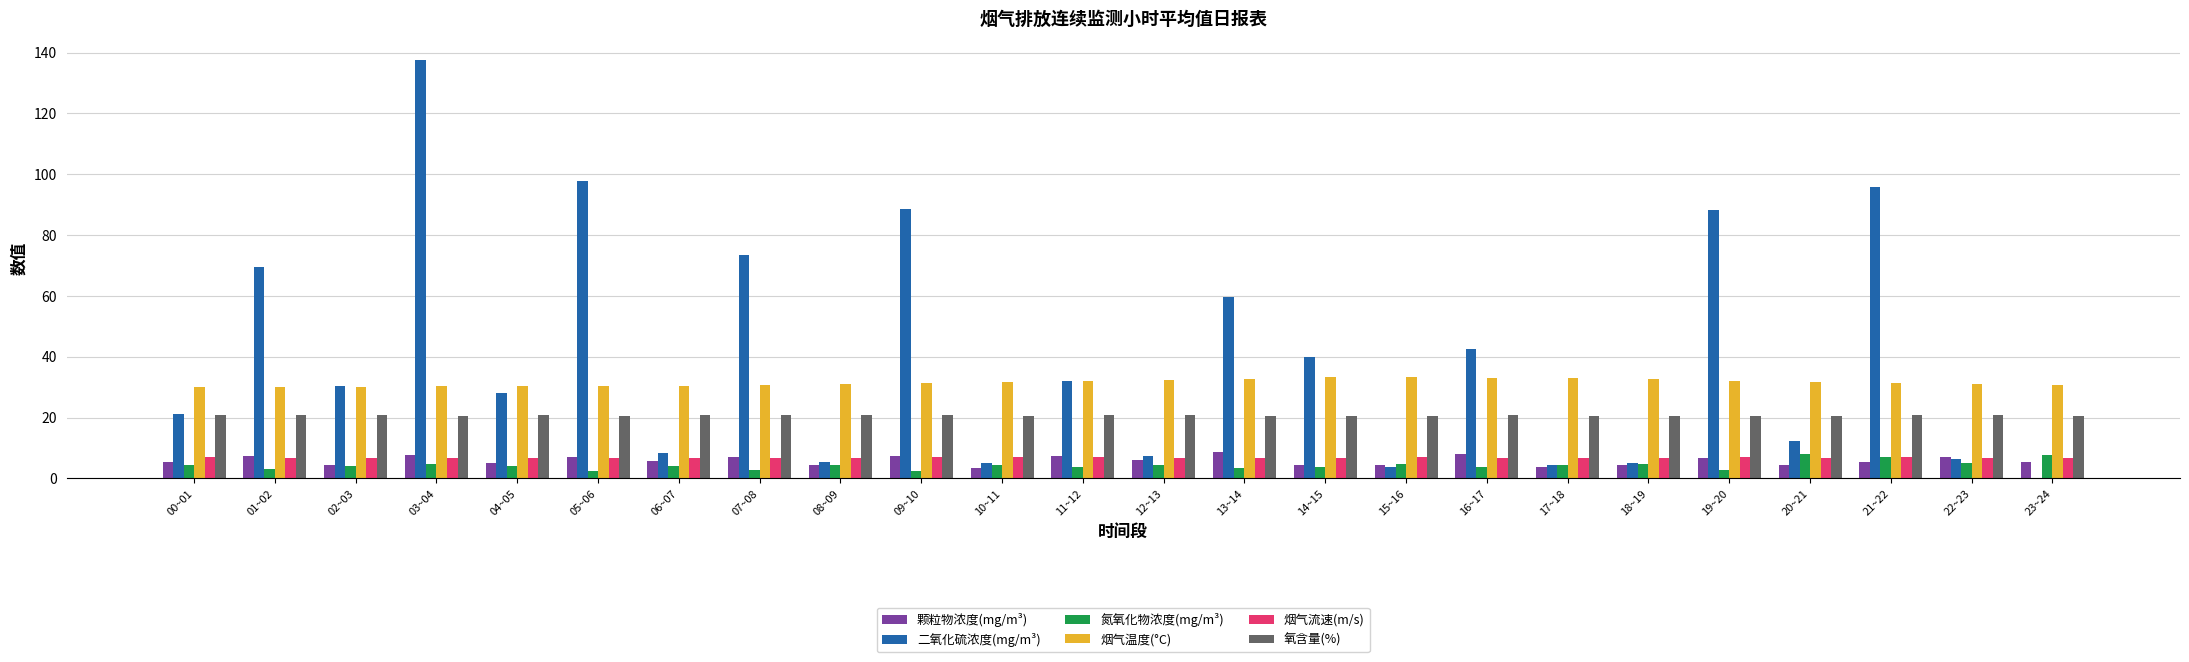

Between 05~06 and 22~23, which series saw the biggest shift?

二氧化硫浓度(mg/m³)